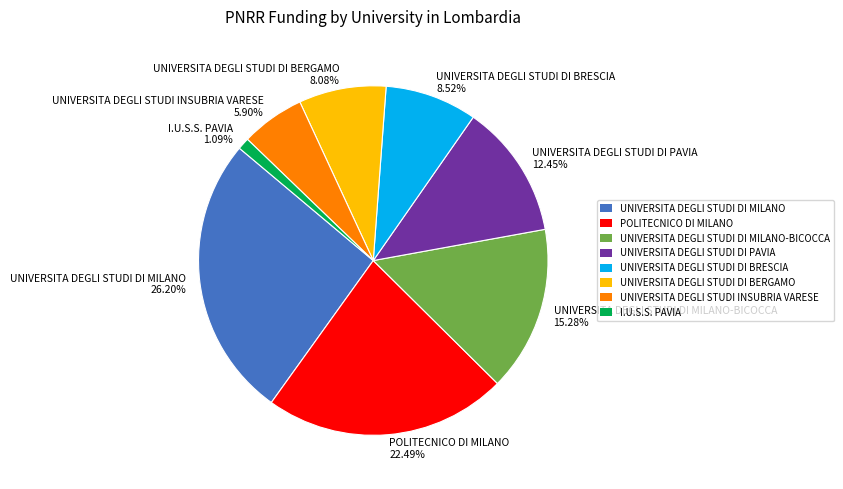

Approximately how many times larger is the value at UNIVERSITA DEGLI STUDI DI PAVIA compared to UNIVERSITA DEGLI STUDI DI BRESCIA?

1.5